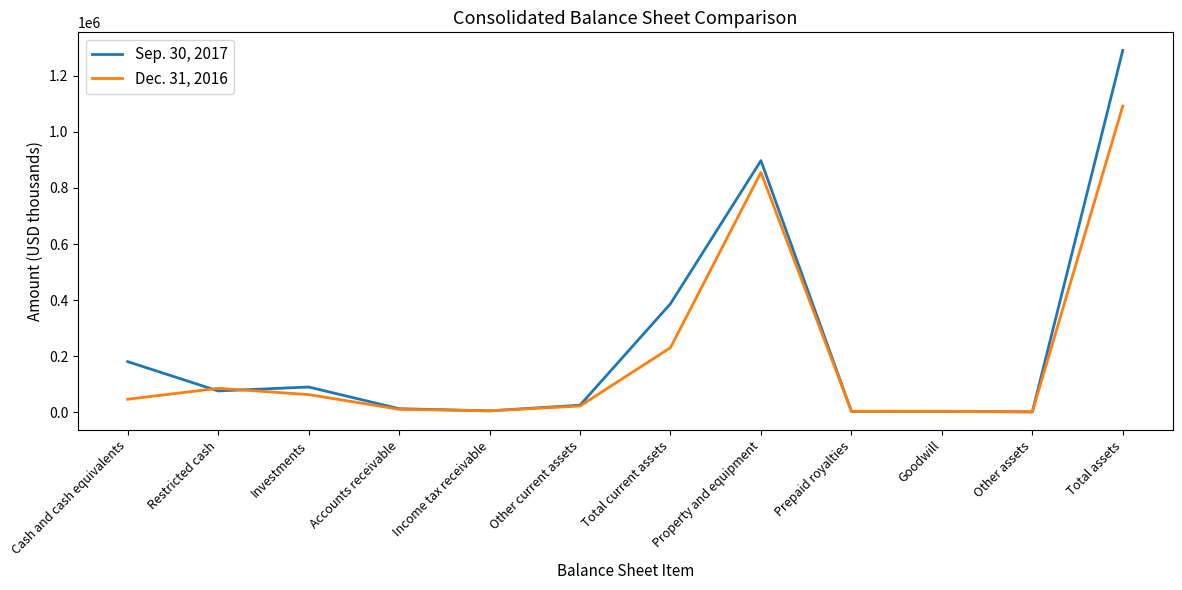

Count the number of categories in the chart.

12